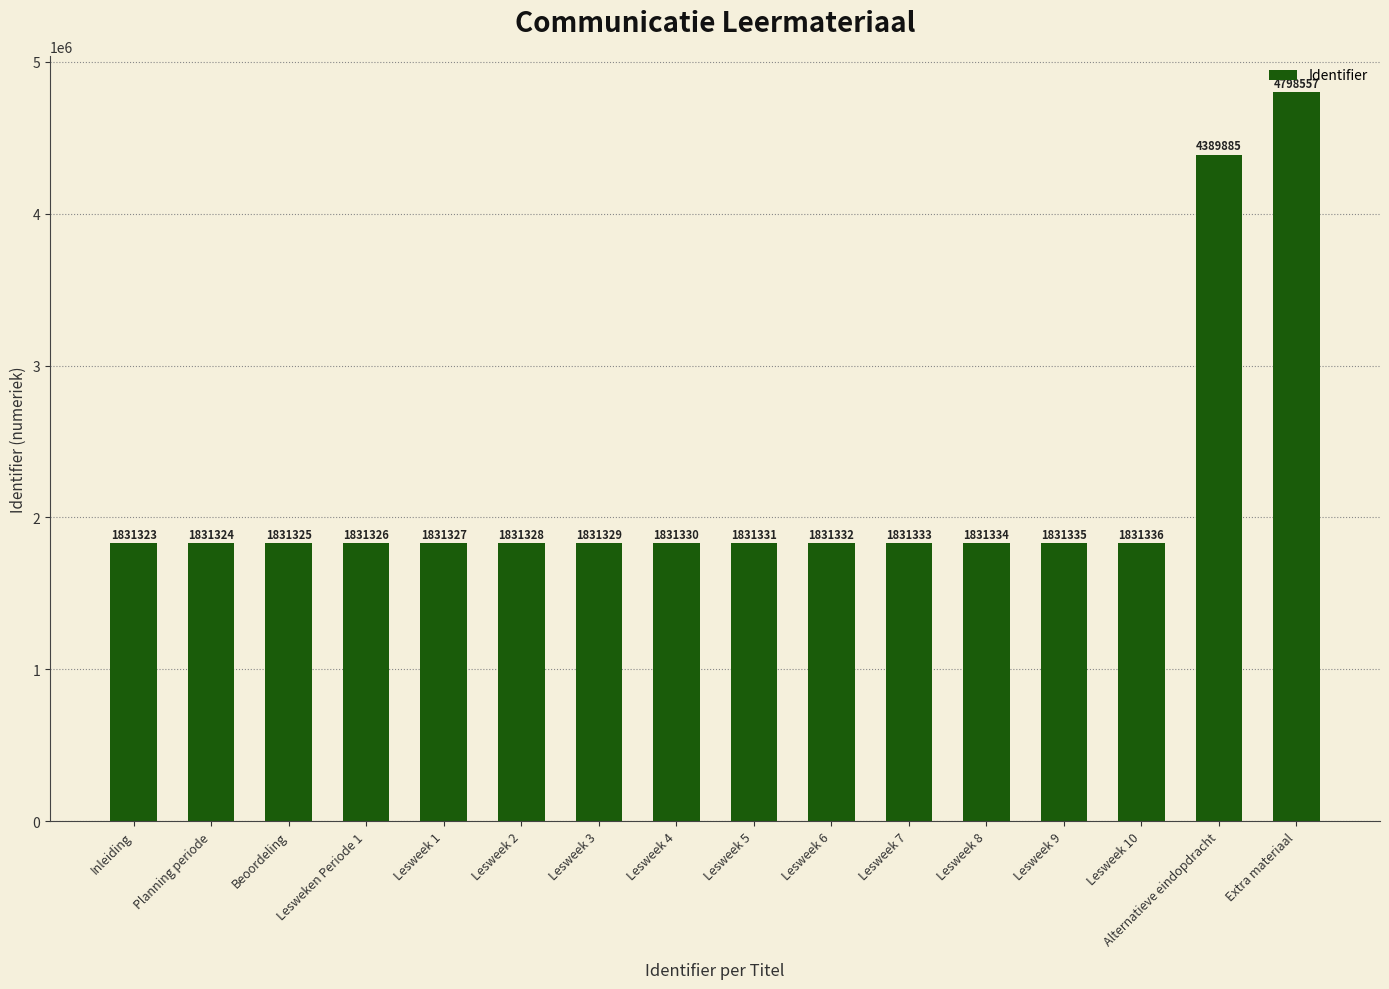

What is the value of the 7th bar from the left?

1831329